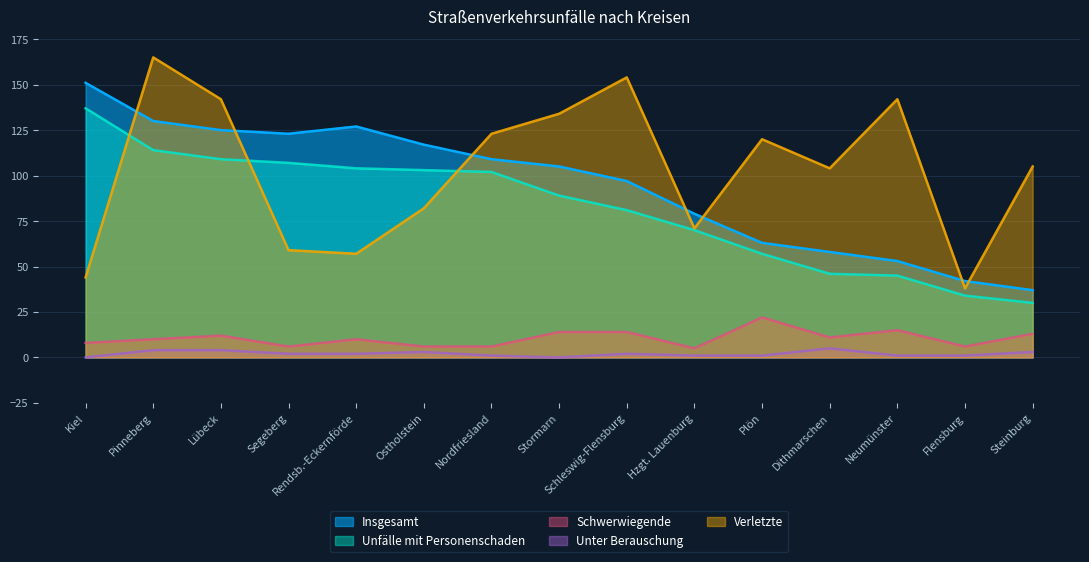

True or false: Insgesamt has a value of 37 at Steinburg.

True